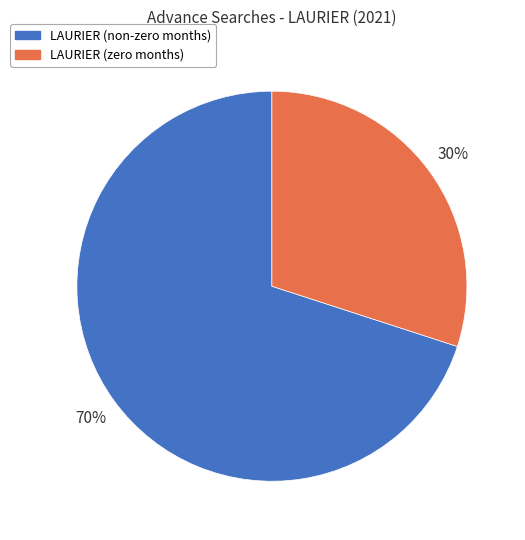

To the nearest percent, what is the average slice percentage?

50%